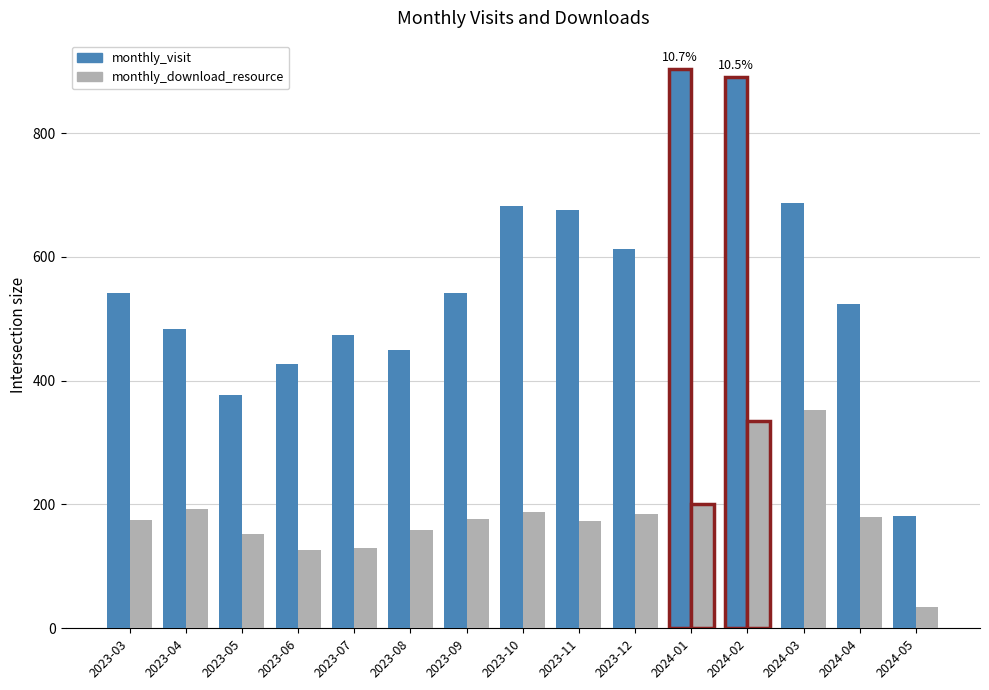

What is the total value across all series at 2024-02?

1226